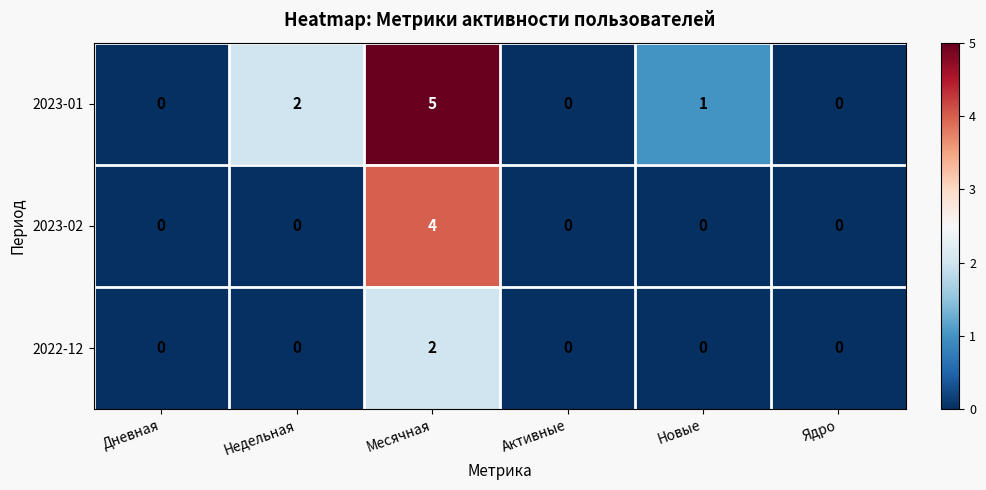

What is the sum of all 2023-02 values?

4